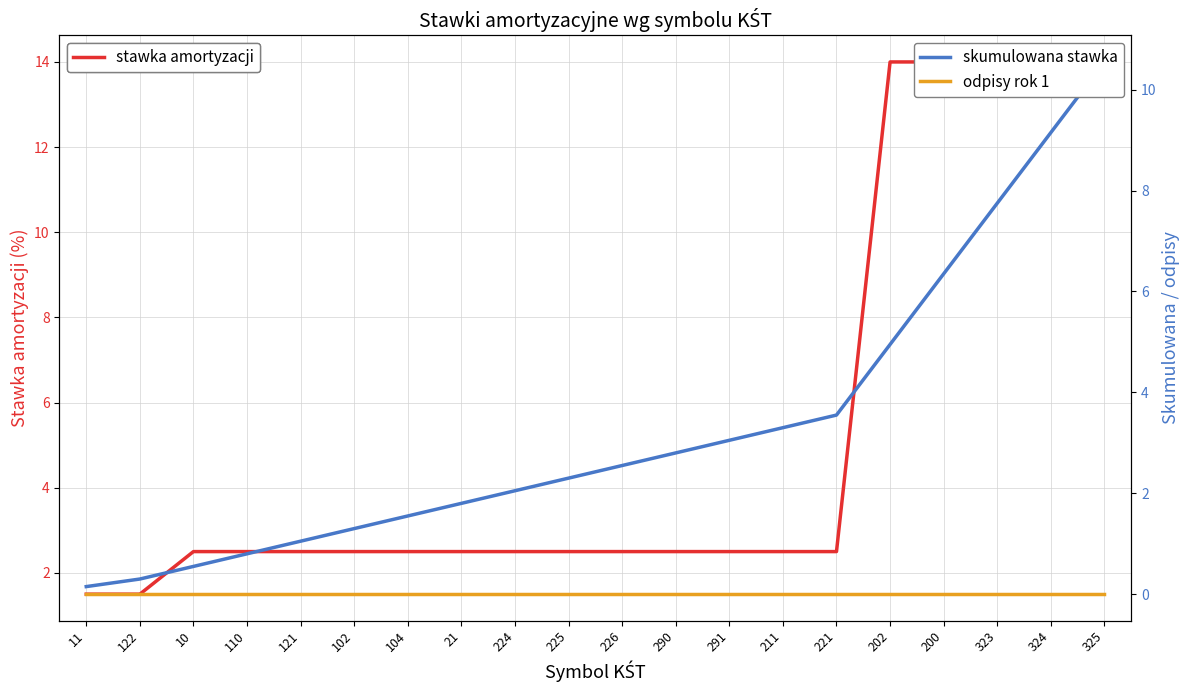

Reading right to left, extract all data points from this chart.

stawka amortyzacji: 325=14.0	324=14.0	323=14.0	200=14.0	202=14.0	221=2.5	211=2.5	291=2.5	290=2.5	226=2.5	225=2.5	224=2.5	21=2.5	104=2.5	102=2.5	121=2.5	110=2.5	10=2.5	122=1.5	11=1.5
skumulowana stawka: 325=10.6	324=9.2	323=7.8	200=6.3	202=5.0	221=3.5	211=3.3	291=3.0	290=2.8	226=2.5	225=2.3	224=2.0	21=1.8	104=1.6	102=1.3	121=1.1	110=0.8	10=0.6	122=0.3	11=0.1
odpisy rok 1: 325=0.0	324=0.0	323=0.0	200=0.0	202=0.0	221=0.0	211=0.0	291=0.0	290=0.0	226=0.0	225=0.0	224=0.0	21=0.0	104=0.0	102=0.0	121=0.0	110=0.0	10=0.0	122=0.0	11=0.0